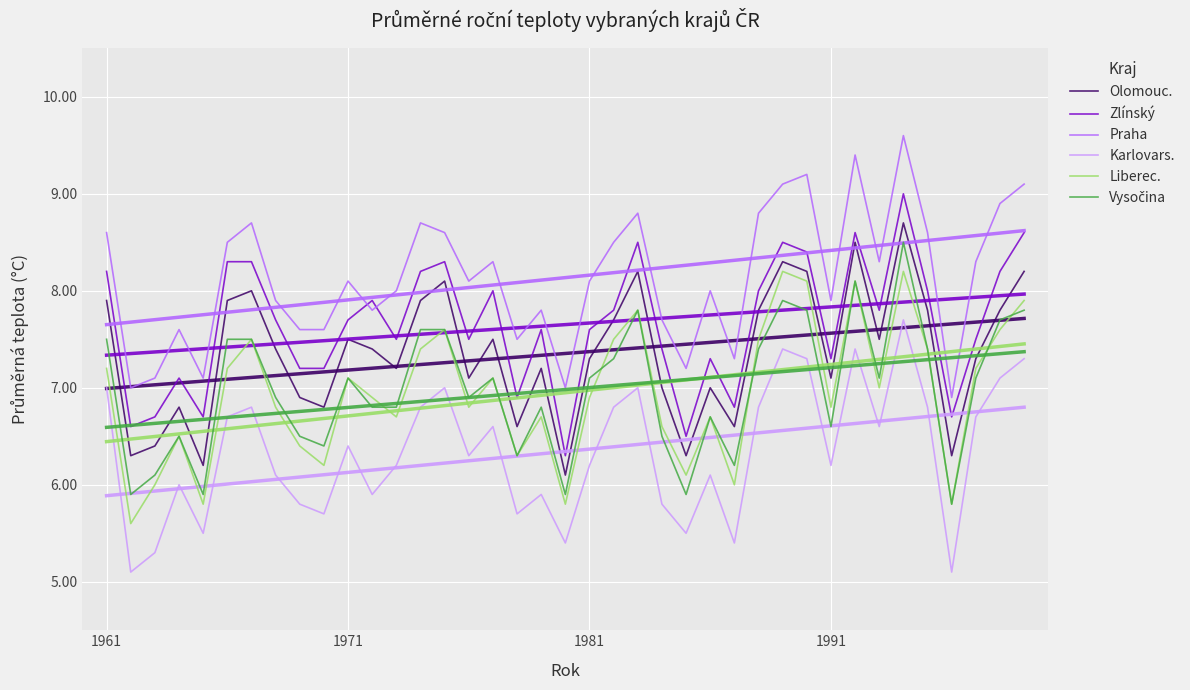

Between 1981 and 29, which is larger?

29